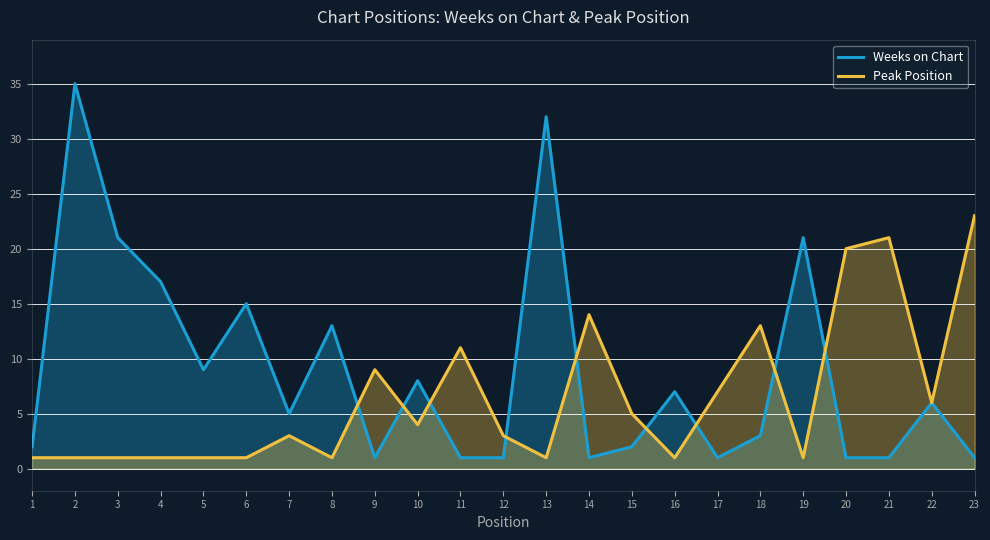

Which series ends up on top after the final intersection of Weeks on Chart and Peak Position?

Peak Position